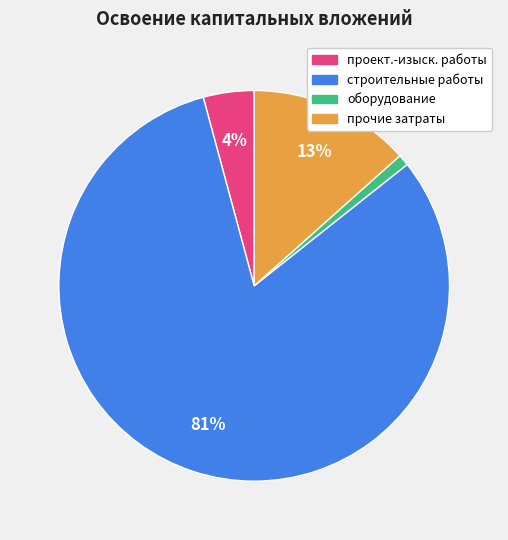

To the nearest percent, what is the average slice percentage?

25%